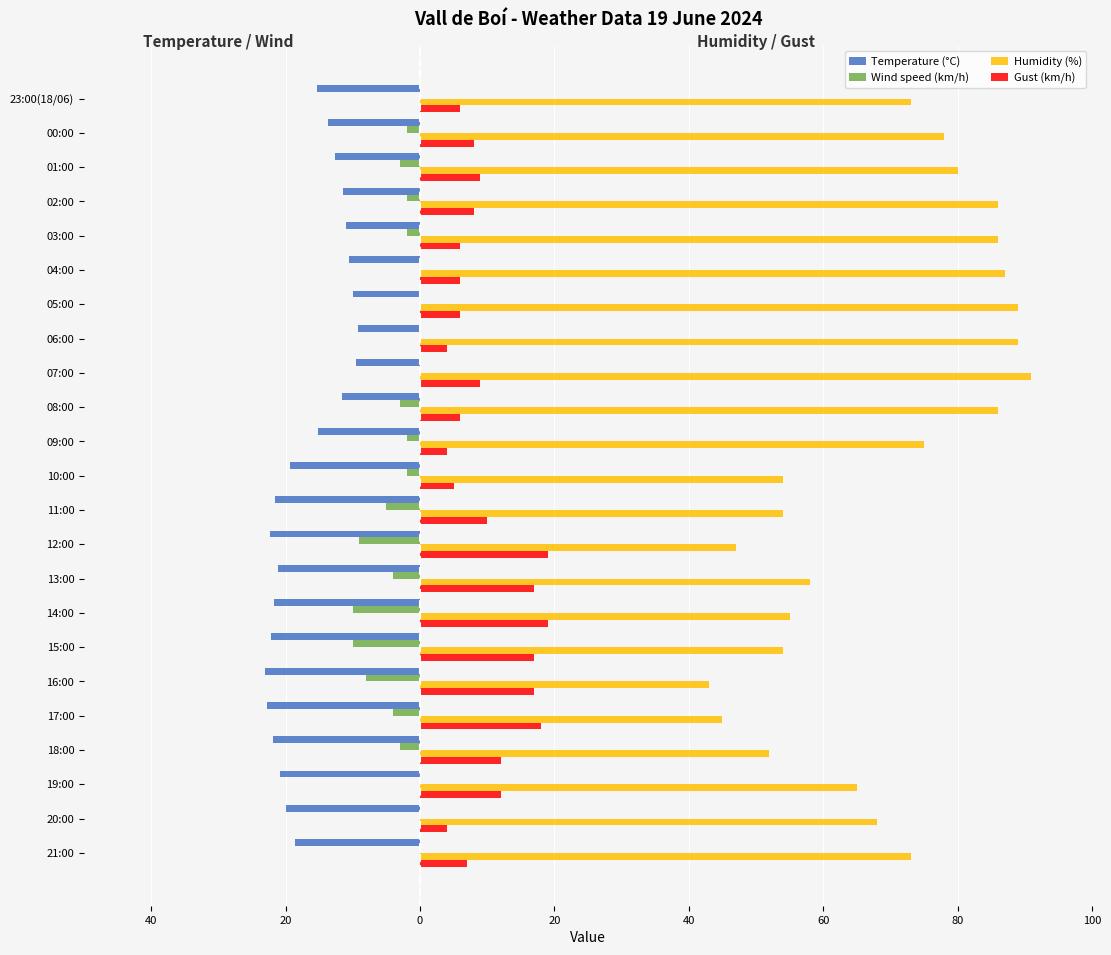

What are all the series names shown in the legend?

Temperature (°C), Wind speed (km/h), Humidity (%), Gust (km/h)